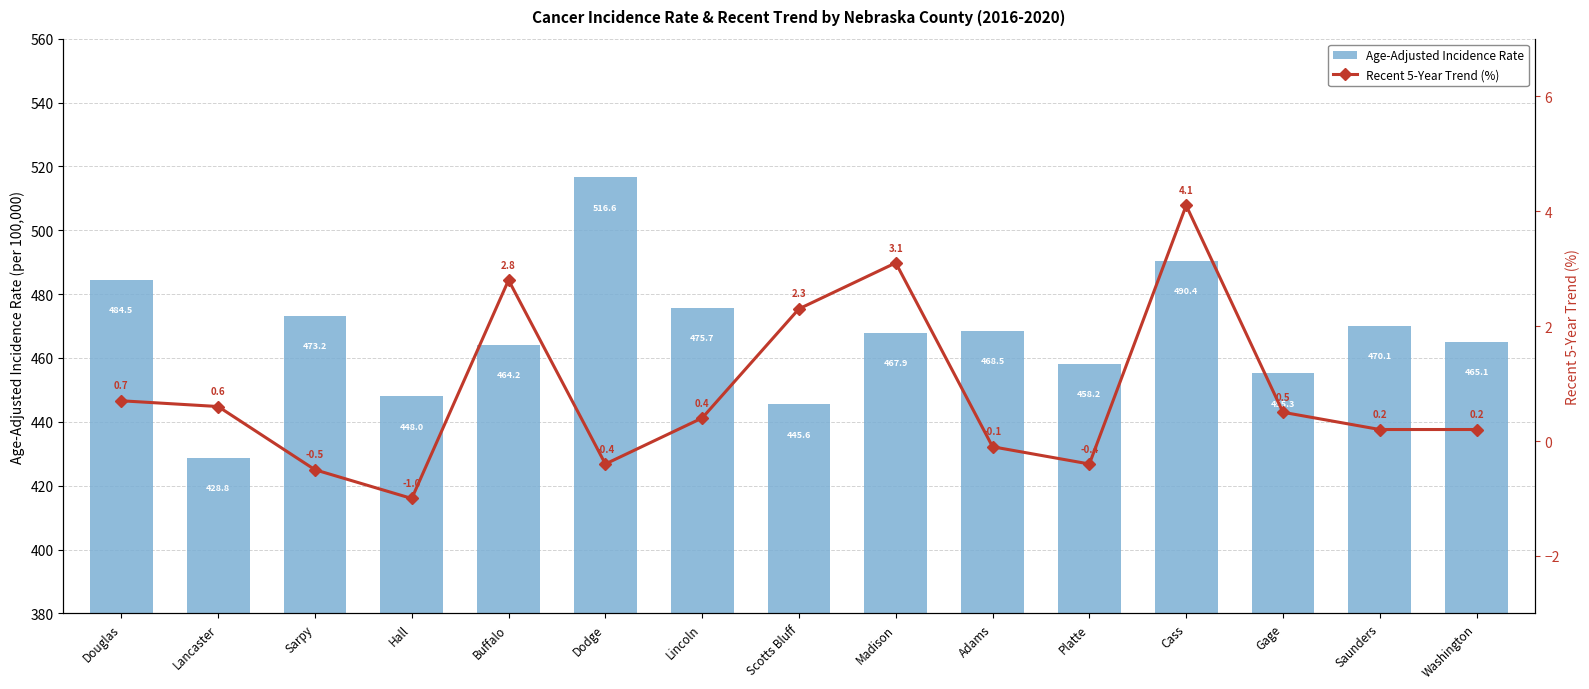

Reading right to left, list all the values displayed in this chart.

Age-Adjusted Incidence Rate: 465.1	470.1	455.3	490.4	458.2	468.5	467.9	445.6	475.7	516.6	464.2	448.0	473.2	428.8	484.5
Recent 5-Year Trend (%): 0.2	0.2	0.5	4.1	-0.4	-0.1	3.1	2.3	0.4	-0.4	2.8	-1.0	-0.5	0.6	0.7